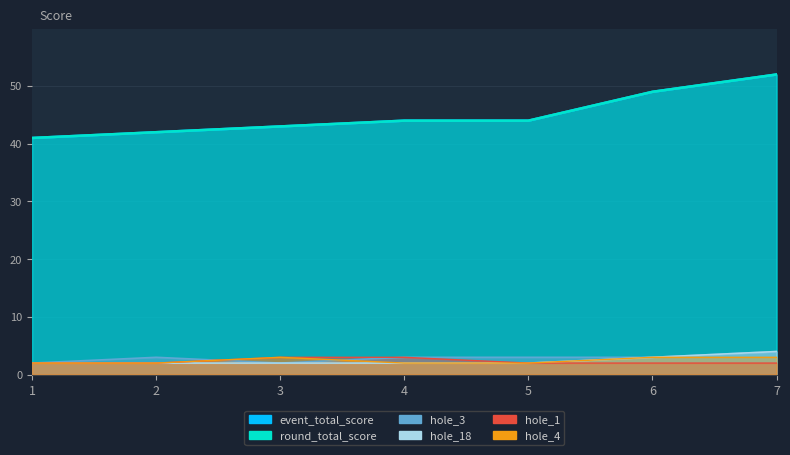

What is the highest value of the hole_3 series?

4